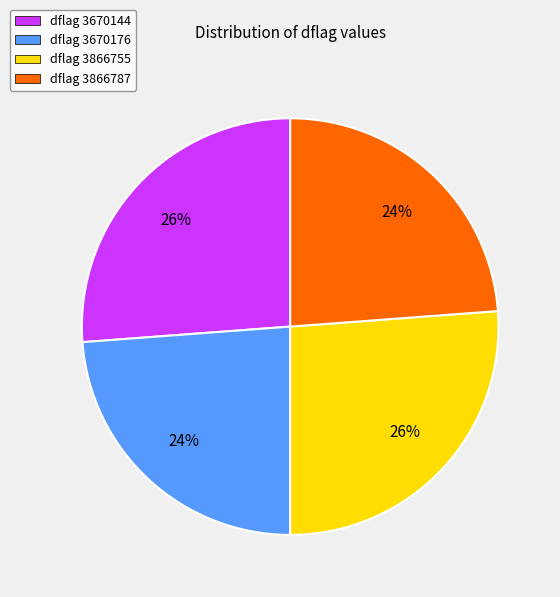

How many slices are in this pie chart?

4